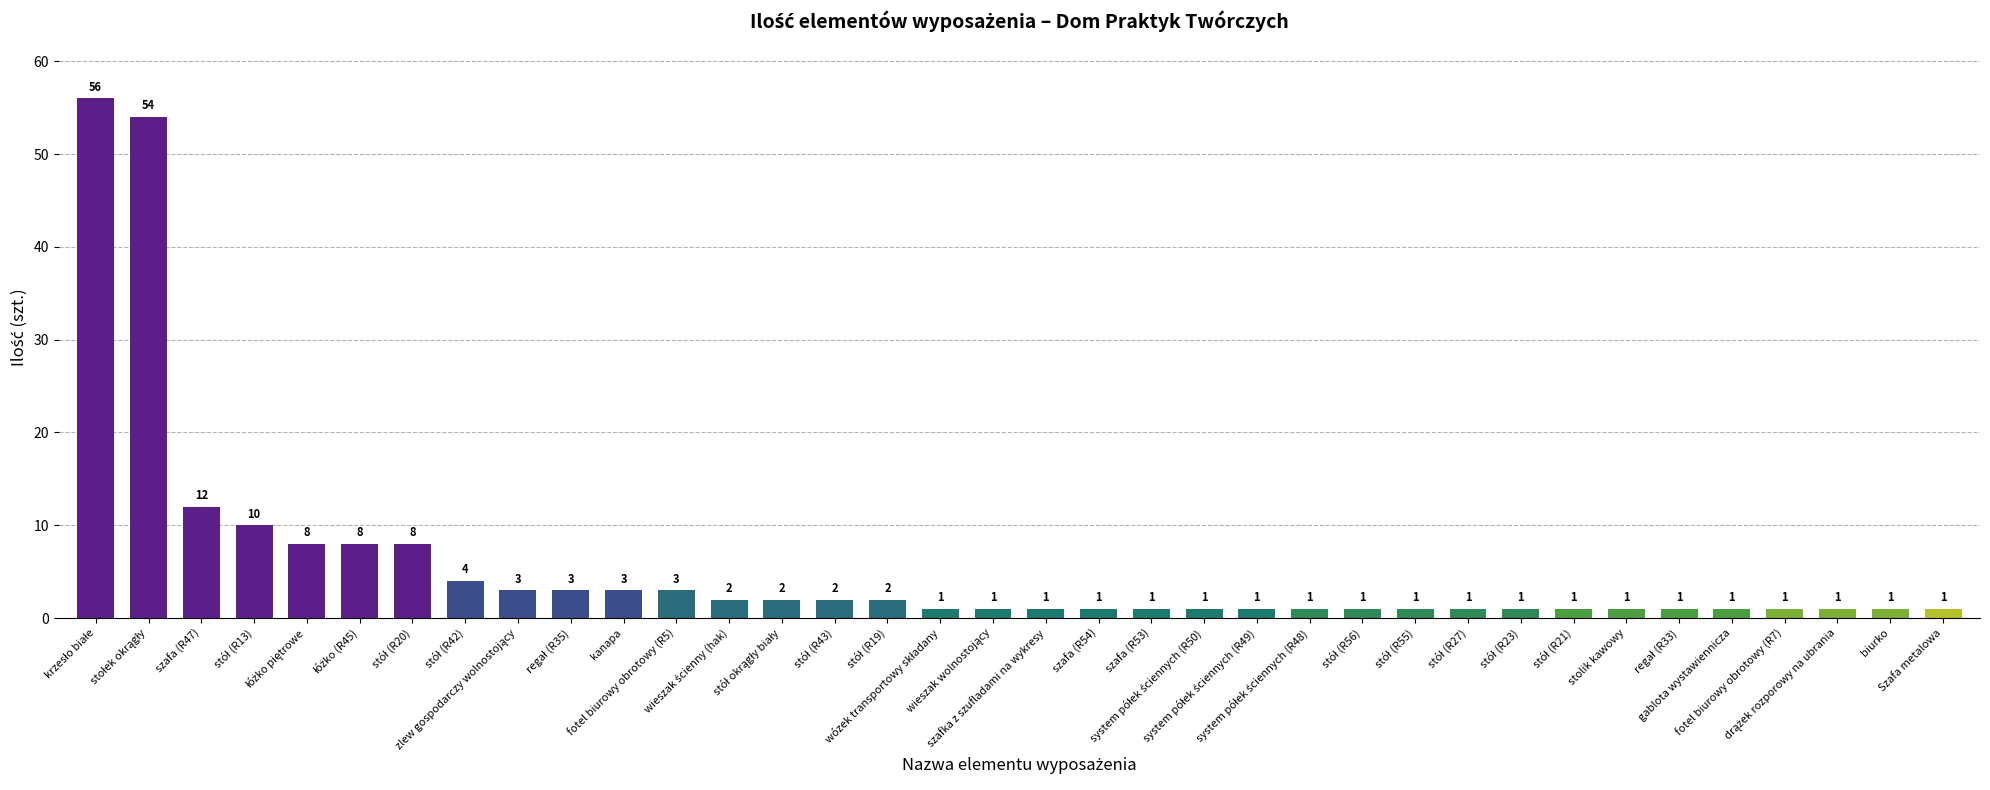

What is the value of the 4th bar from the left?

10